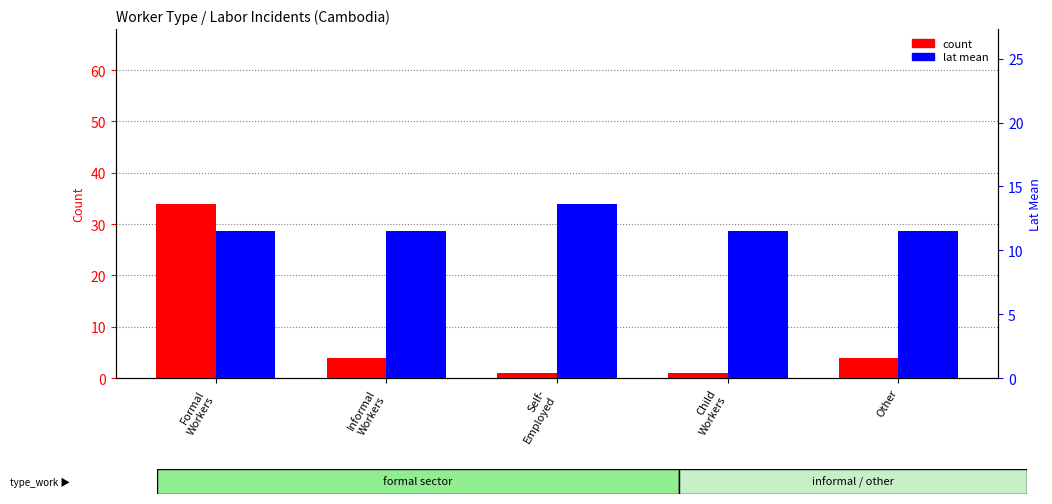

What is the total value across all series at Other?

15.6